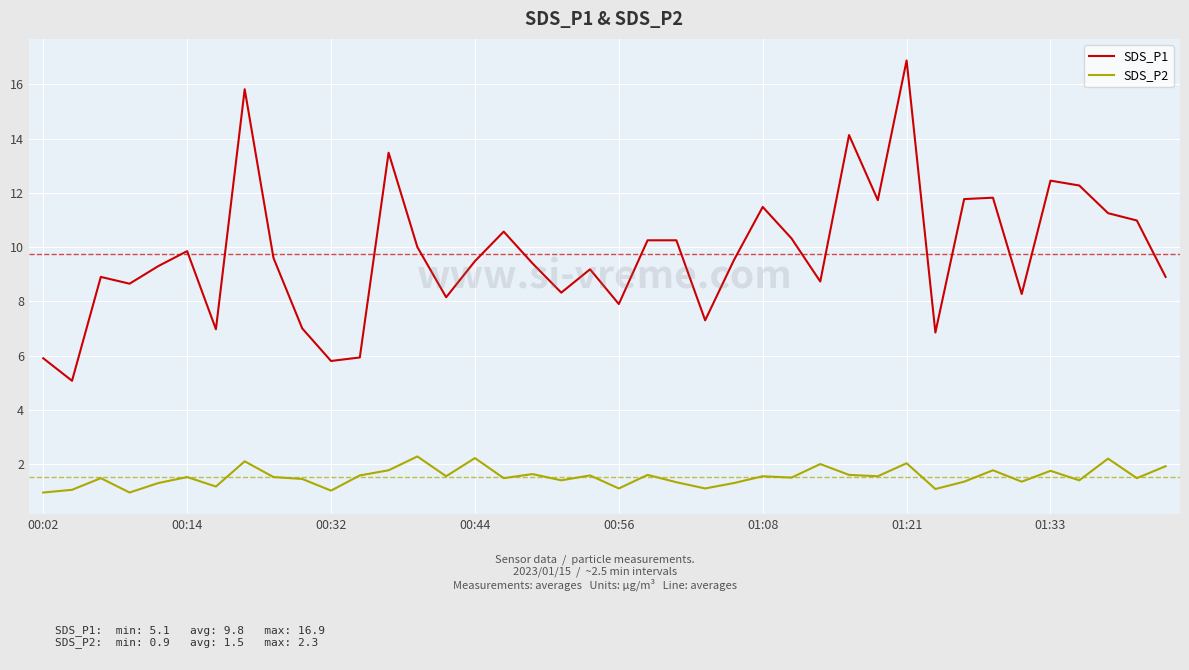

Which series has the largest total across all categories?

SDS_P1